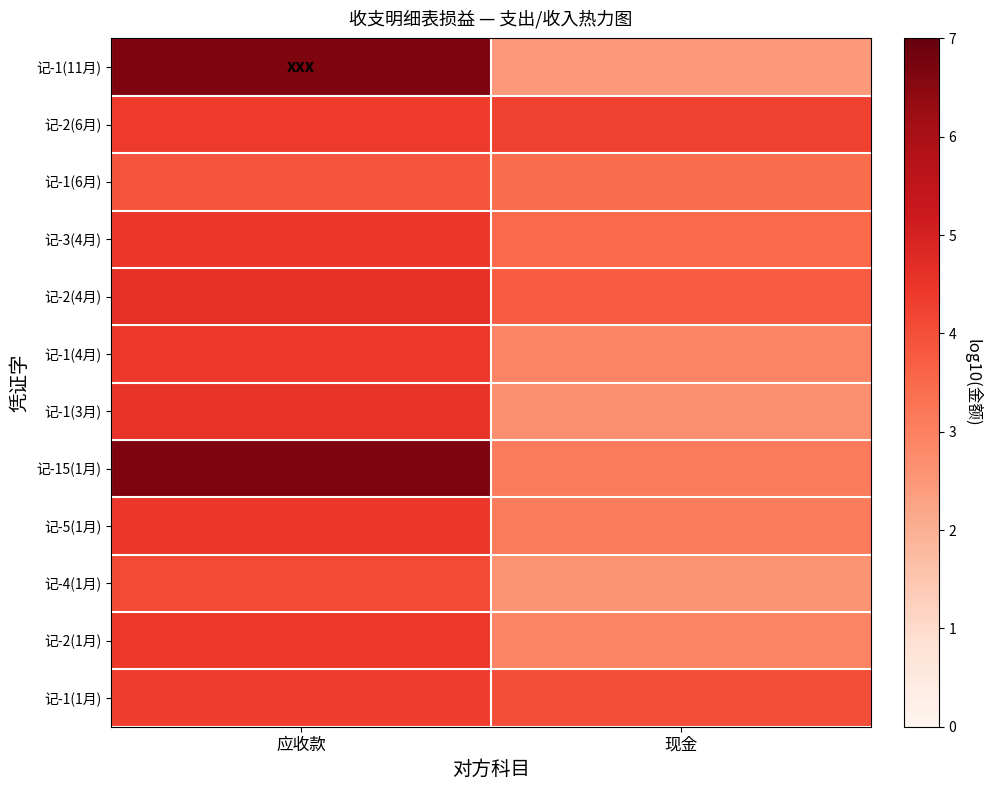

What is the difference between the highest and lowest values at 现金?

1.8